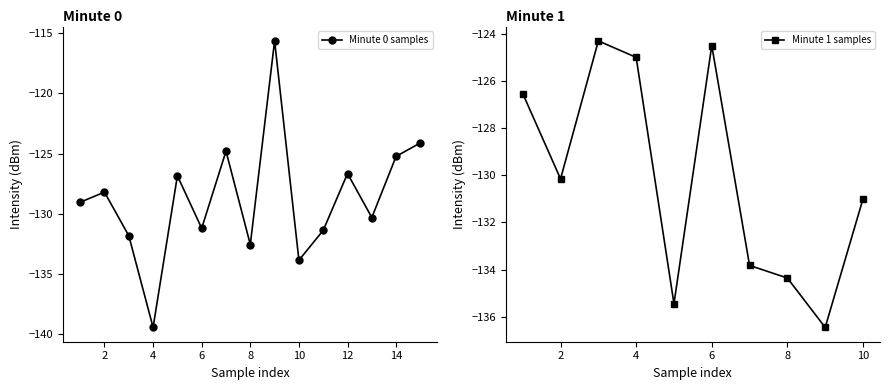

True or false: Minute 0 samples has a value of -182.4 at 10.

False